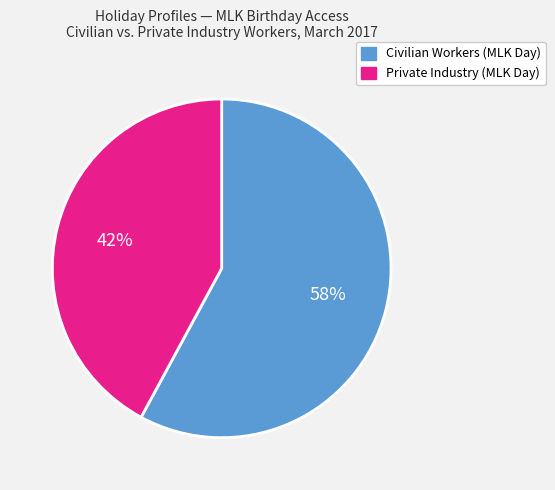

To the nearest percent, what is the average slice percentage?

50%